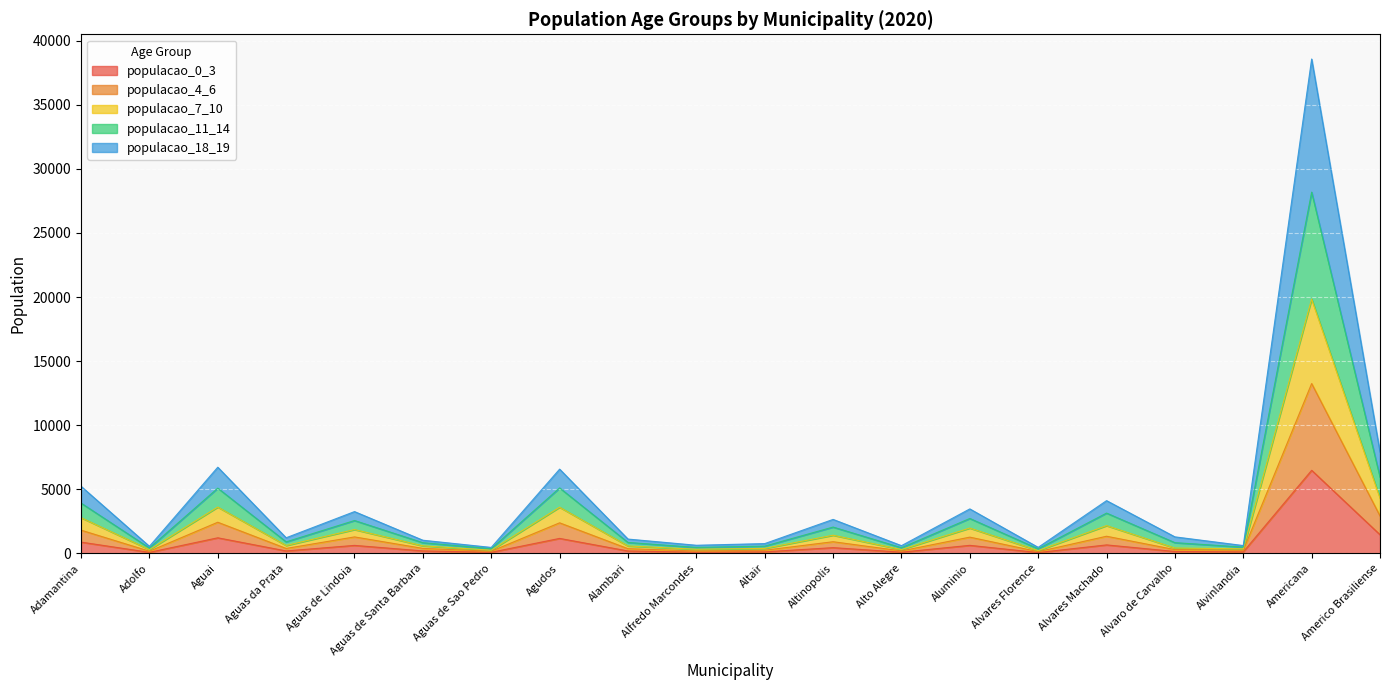

True or false: populacao_11_14 has a value of 3892 at Altinopolis.

False